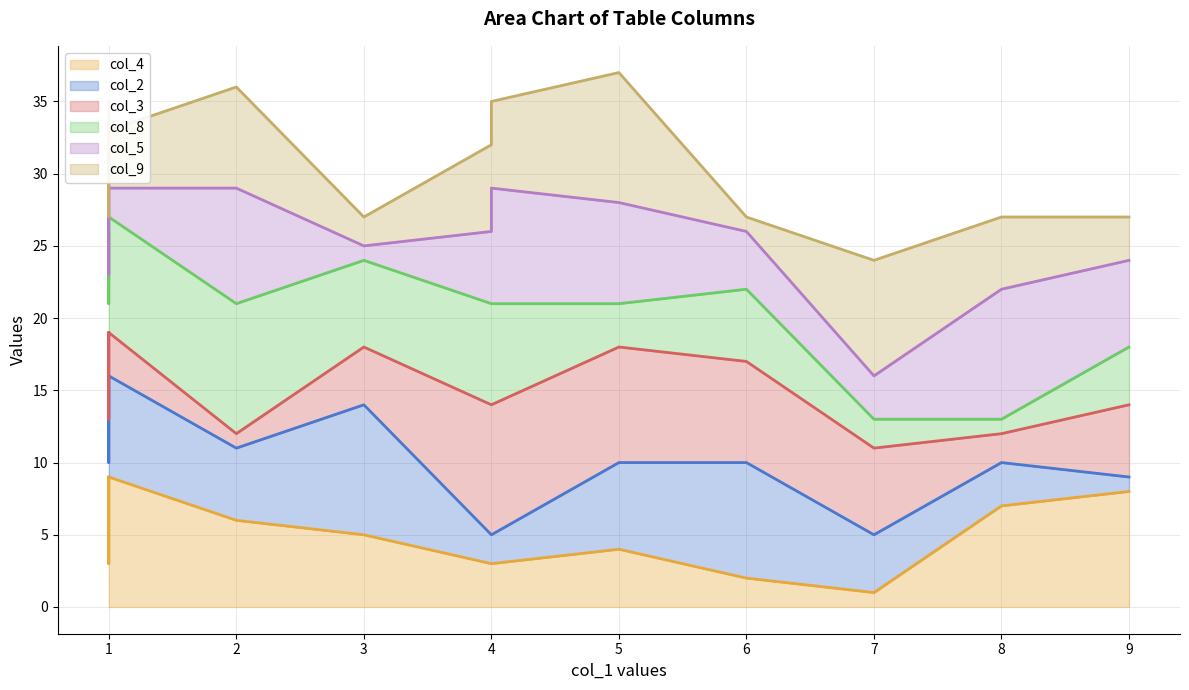

Where is the first local minimum for col_4_line?

1